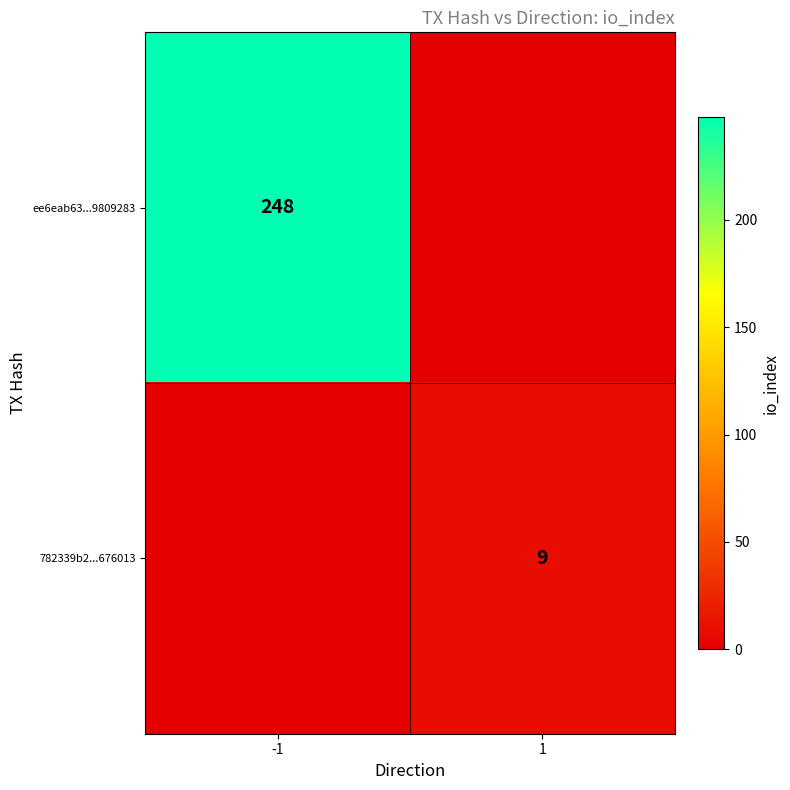

Is the value of 782339b2...676013 at 1 greater than the value of ee6eab63...9809283 at -1?

No